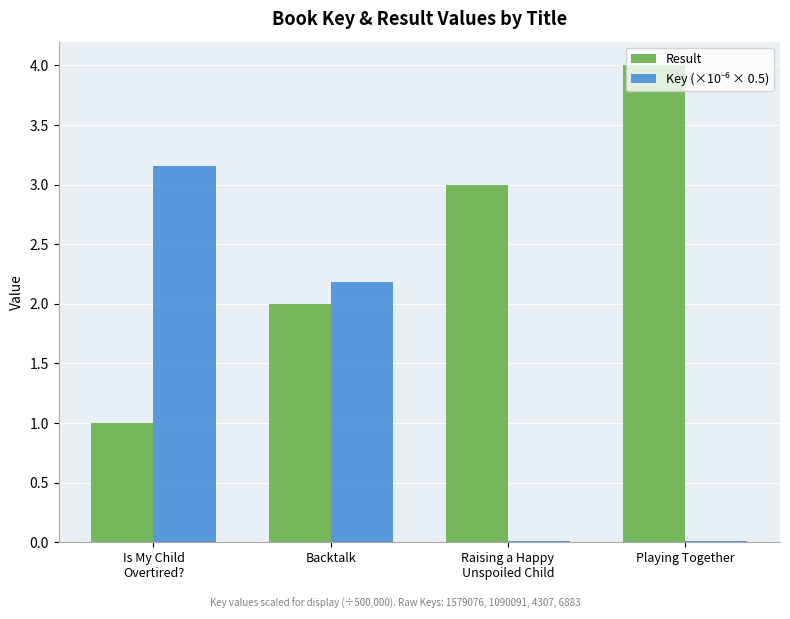

What is the greatest value displayed?

4.0